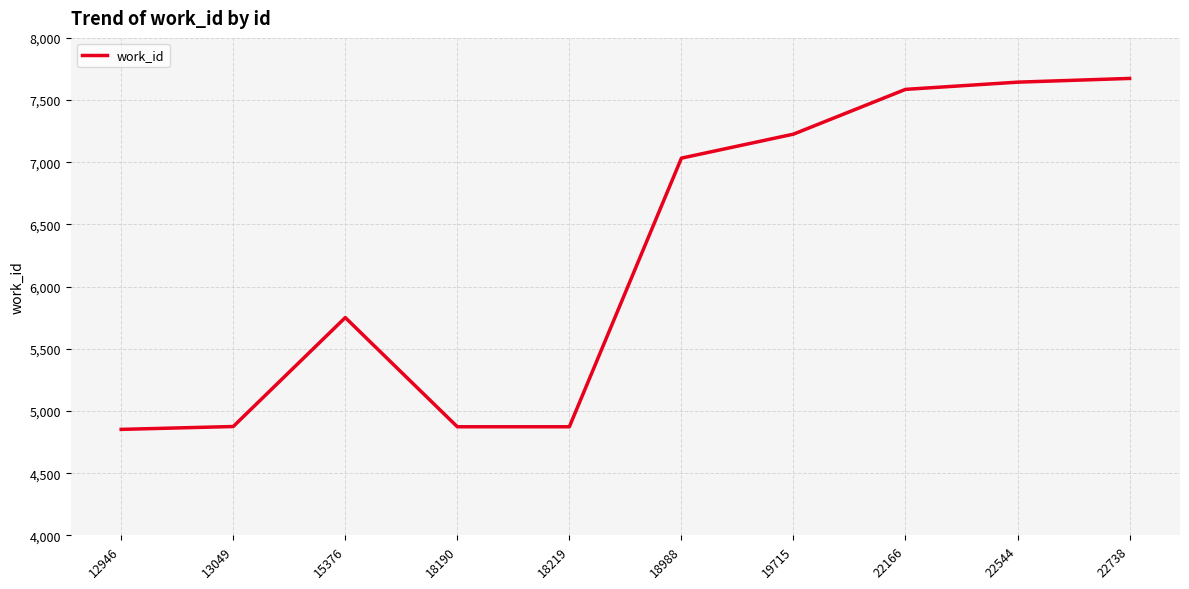

Approximately how many times larger is the value at 22166 compared to 18219?

1.6